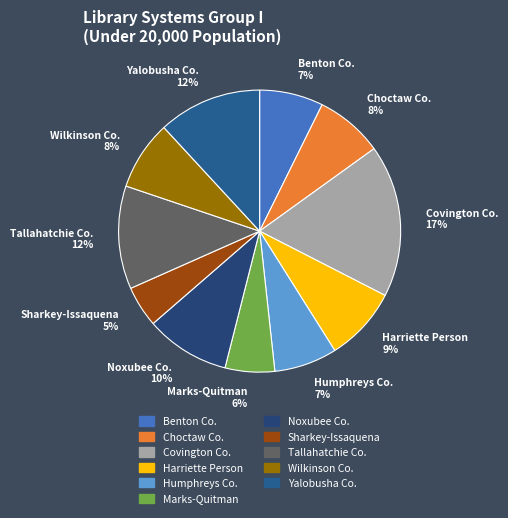

To the nearest percent, what is the average slice percentage?

9%